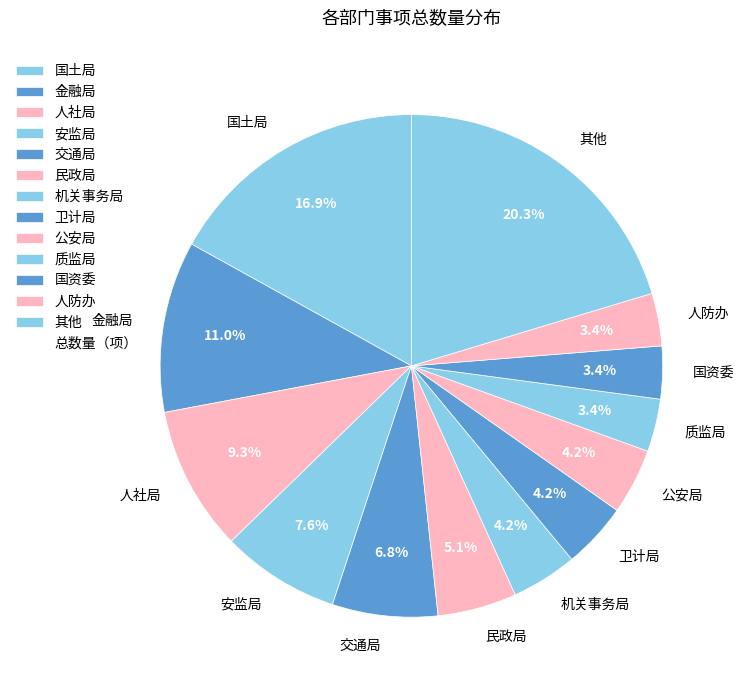

How many segments does this pie chart have?

13